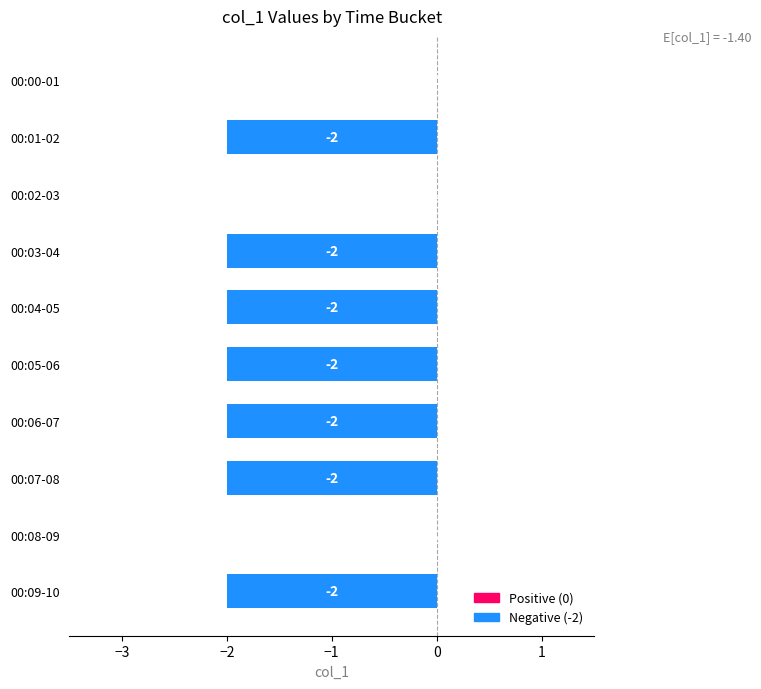

What is the sum of all values?

-14